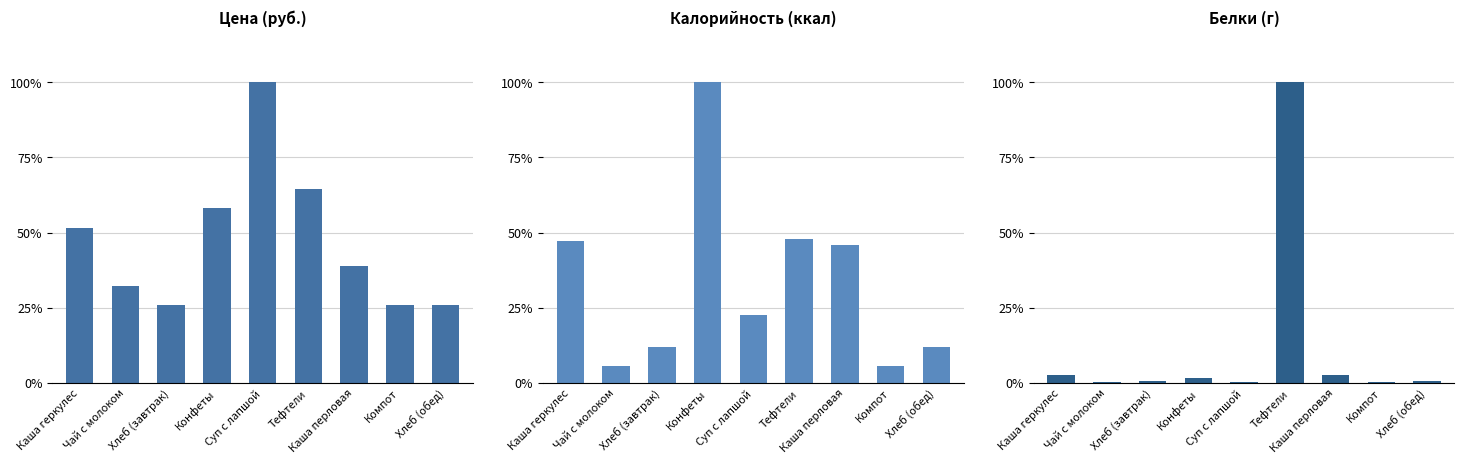

Which category has the highest value across all series?

Конфеты